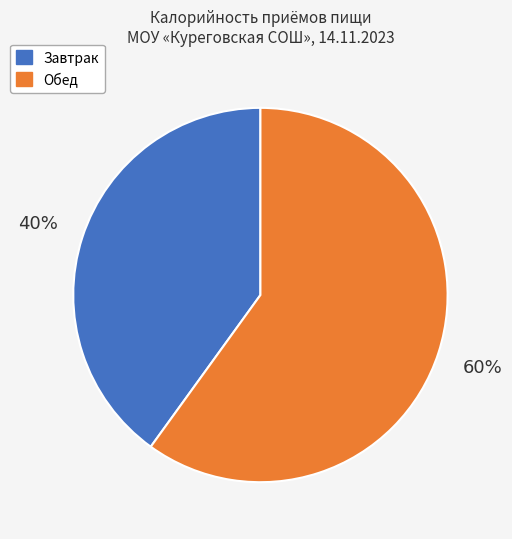

To the nearest percent, what is the difference between the largest and smallest slice percentages?

20%